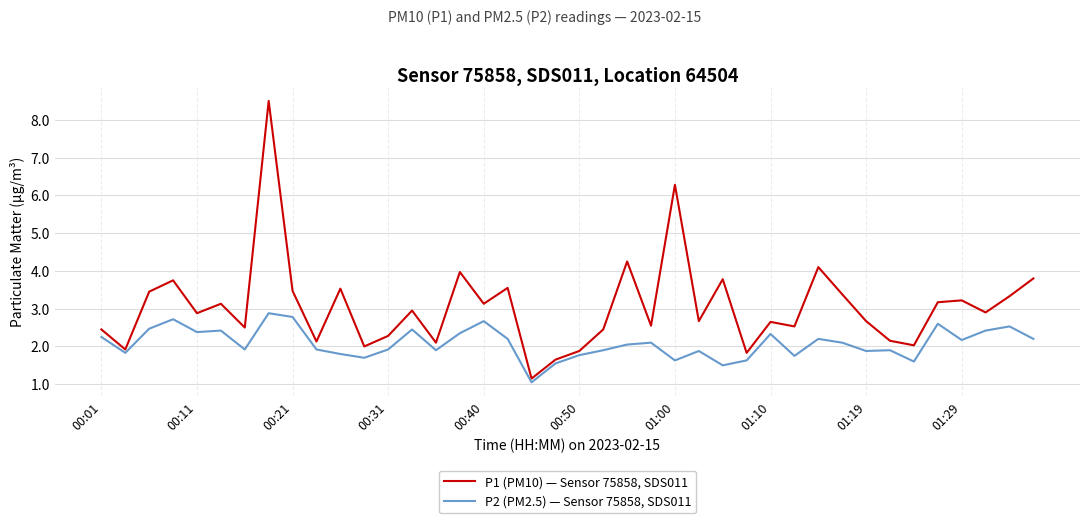

Which series has the largest range (max minus min)?

P1 (PM10) — Sensor 75858, SDS011